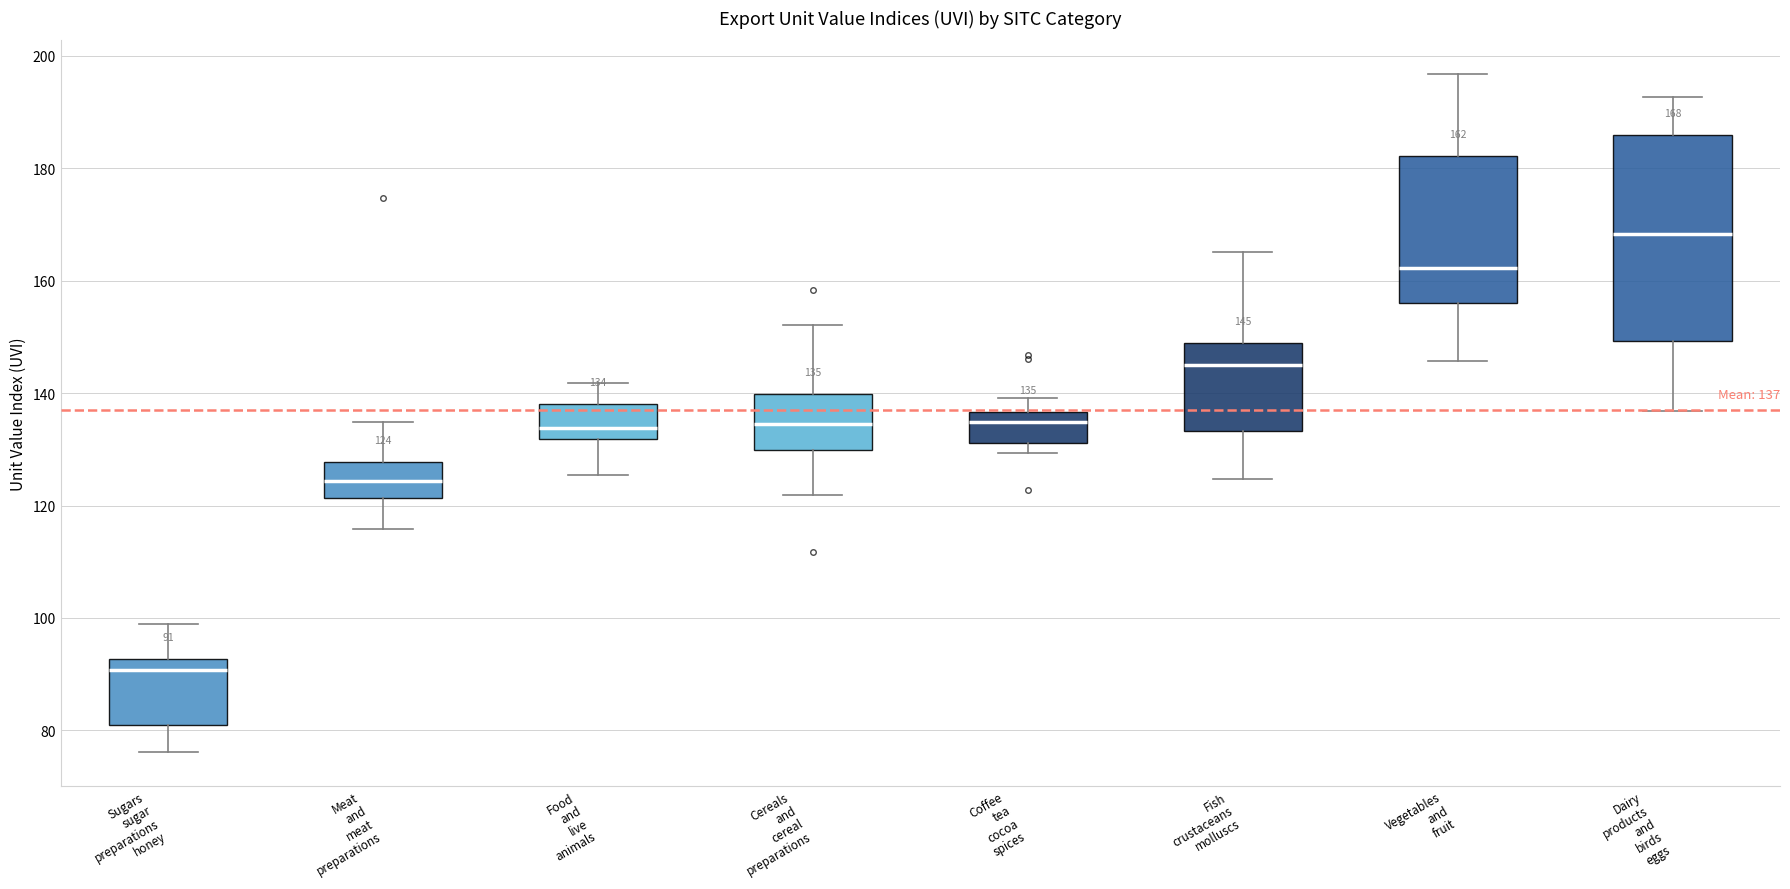

Which box has the highest median line?

Dairy products and birds eggs